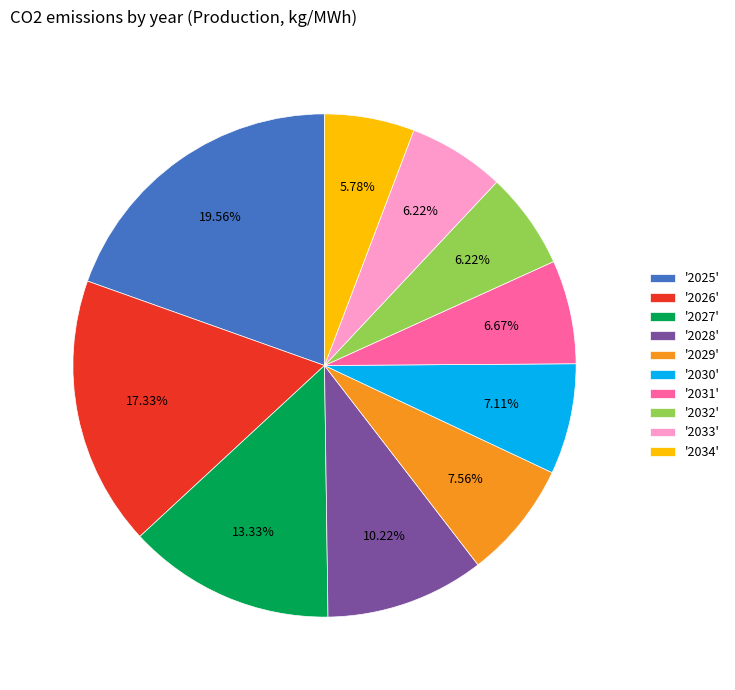

Does any single category account for the majority?

No